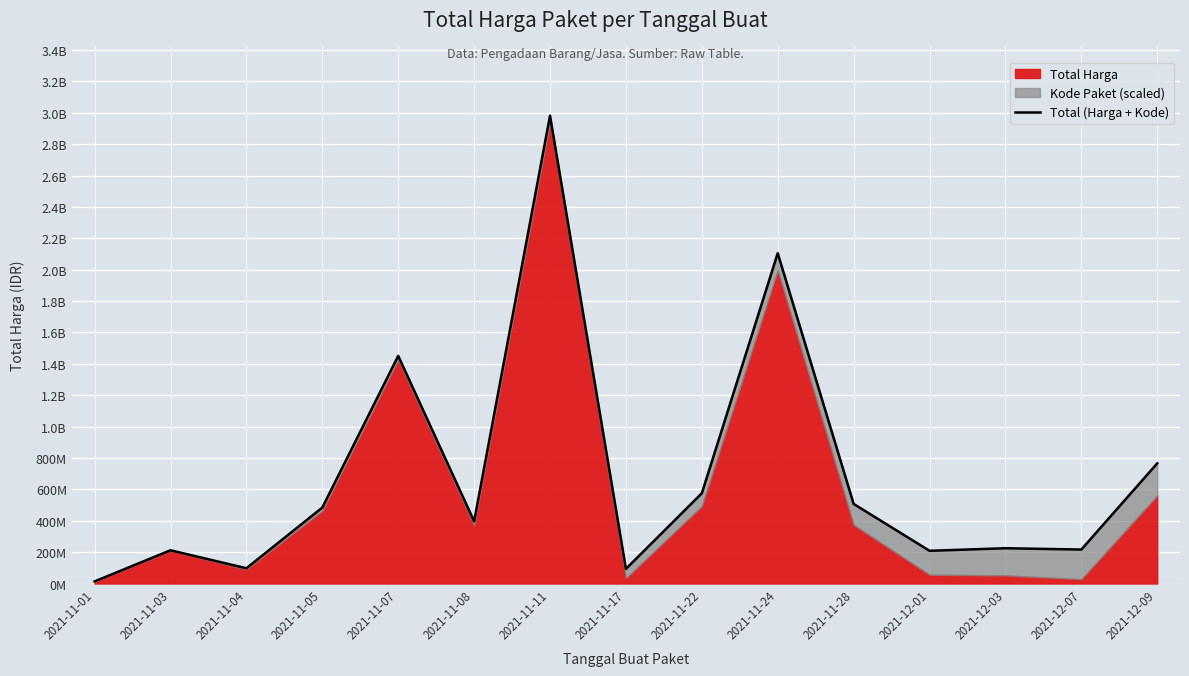

What position from the right is 2021-12-01?

4